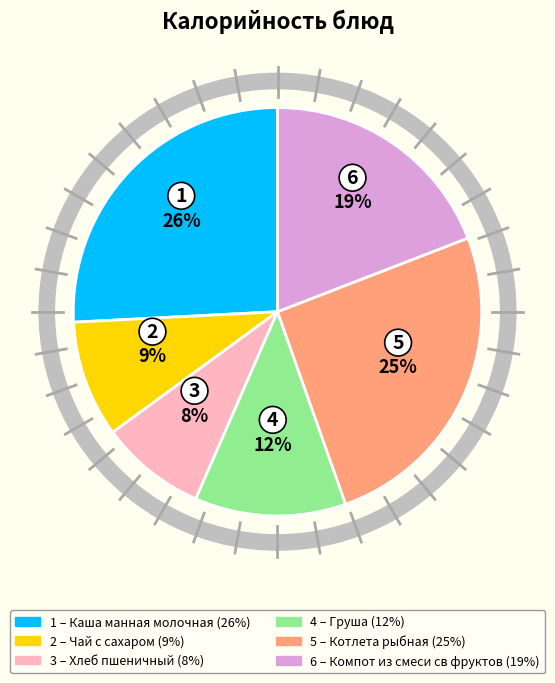

To the nearest percent, what is the average slice percentage?

17%